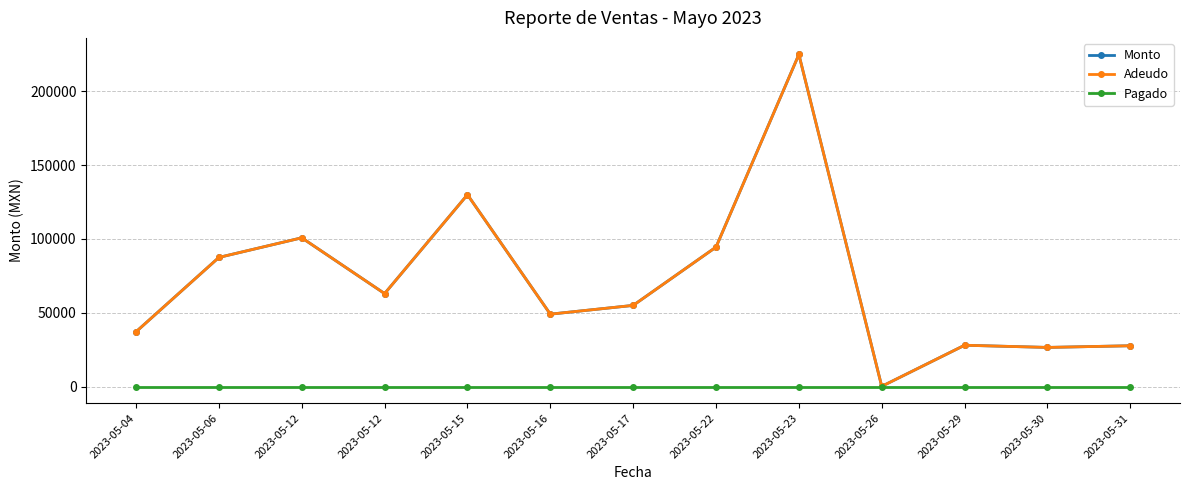

What value does the Adeudo series have at 2023-05-23?

225000.0